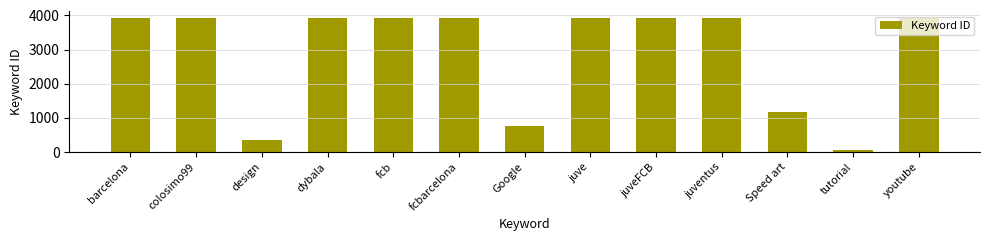

What is the value of the 3rd bar from the left?

353